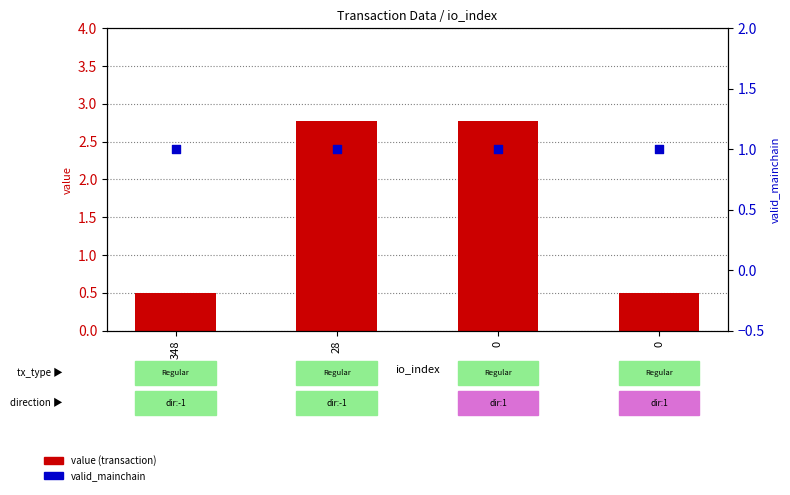

At how many categories does at least one series exceed 1?

2